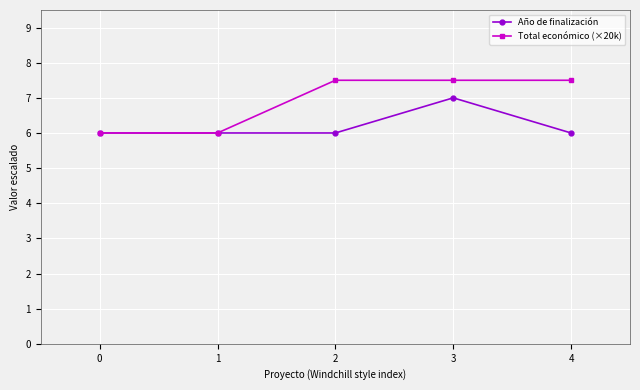

What is the minimum value for Año de finalización?

6.0